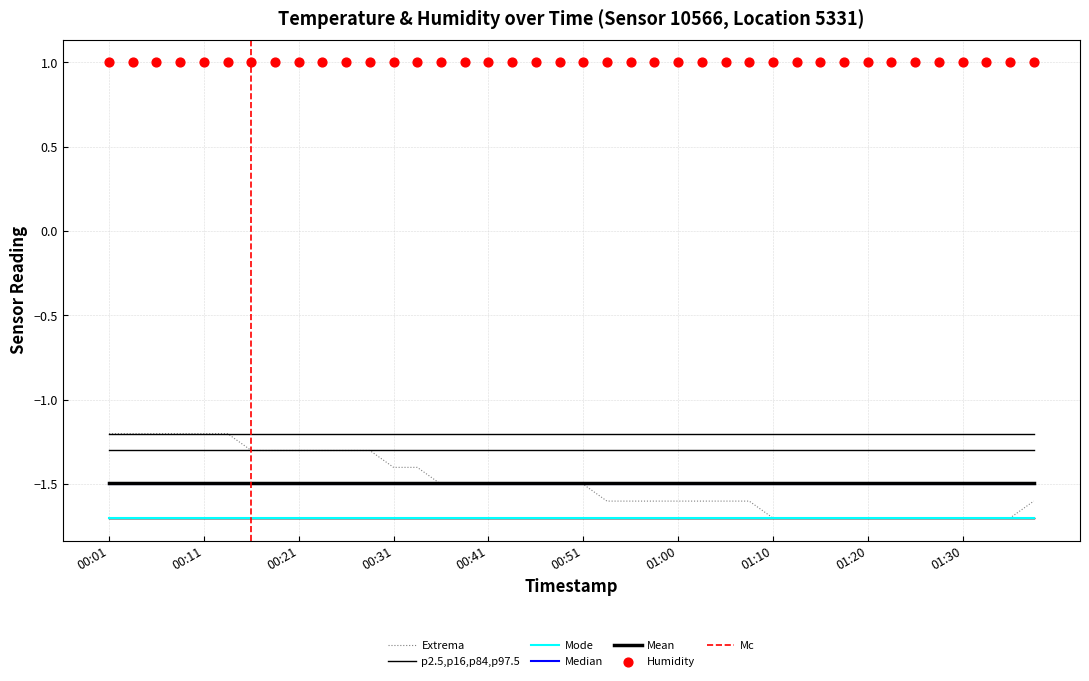

Which has a higher value, 01:08 or 01:13?

01:08